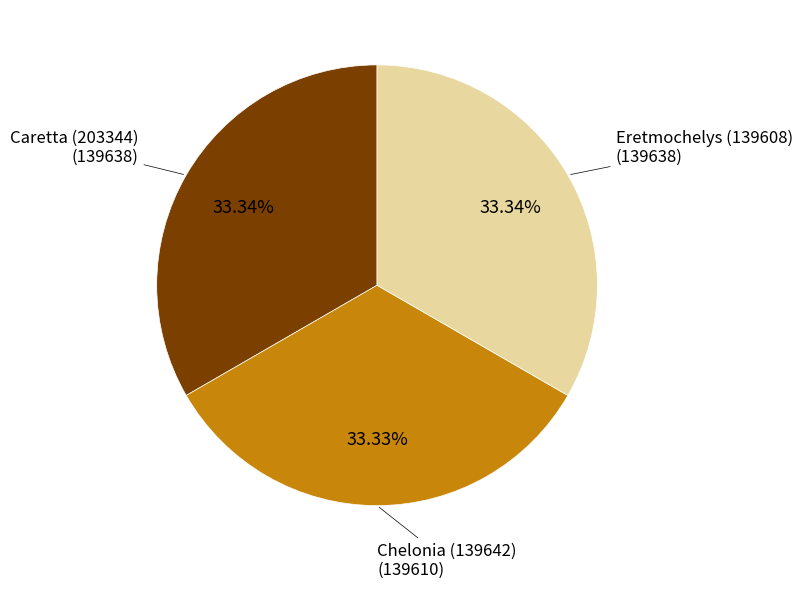

Is there a majority slice in this chart?

No